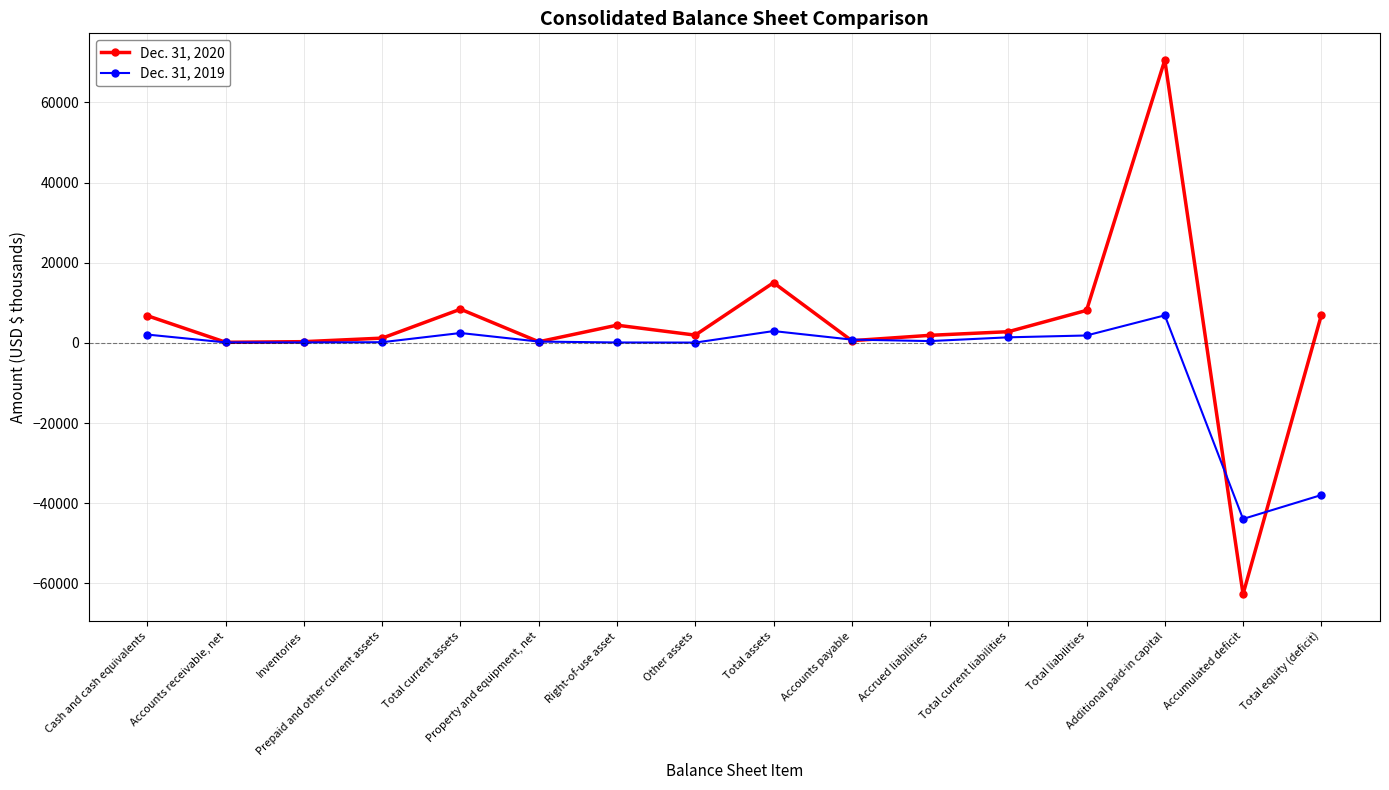

At which label does Dec. 31, 2020 first exceed 2785?

Cash and cash equivalents